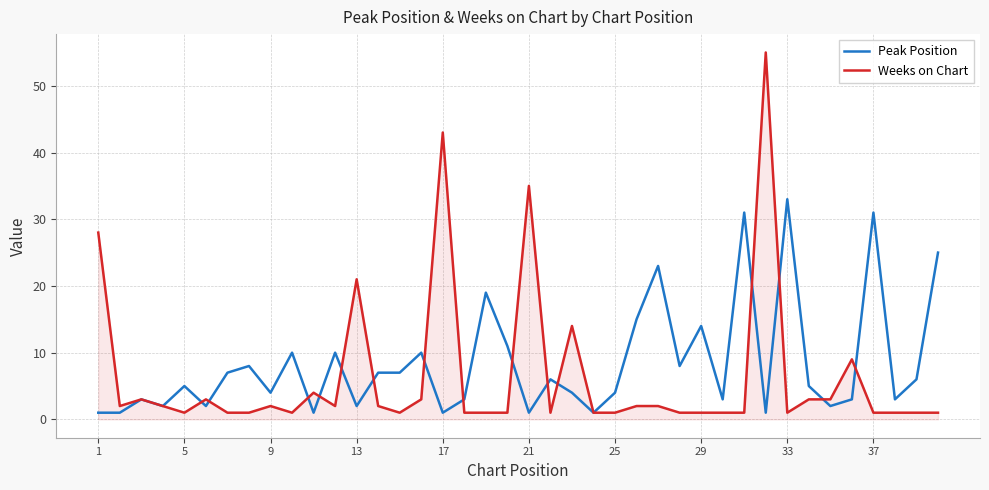

Which series has the widest spread of values?

Weeks on Chart